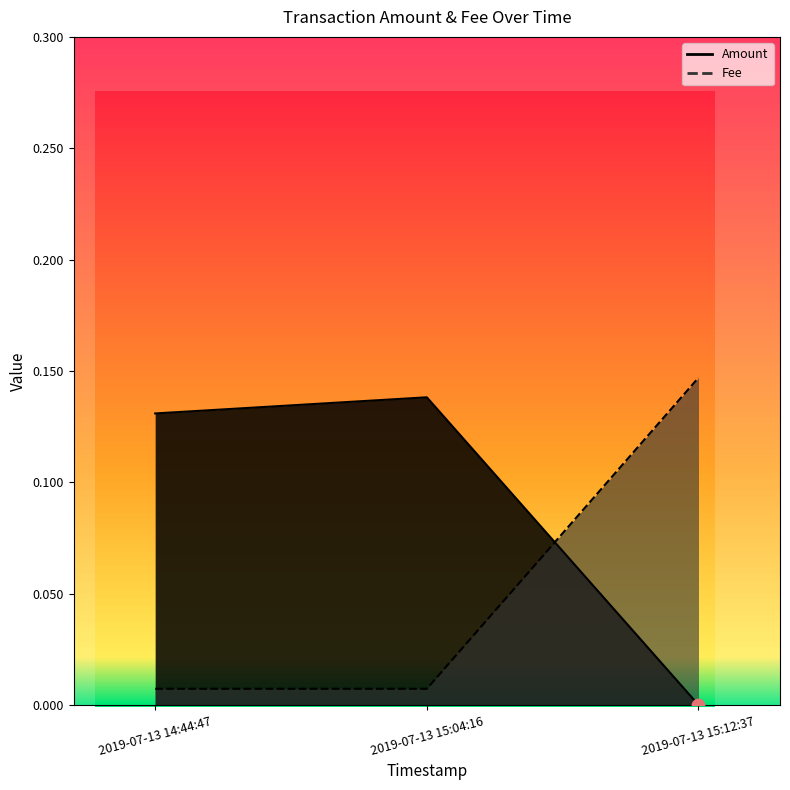

Which series reaches the maximum Y coordinate?

Fee